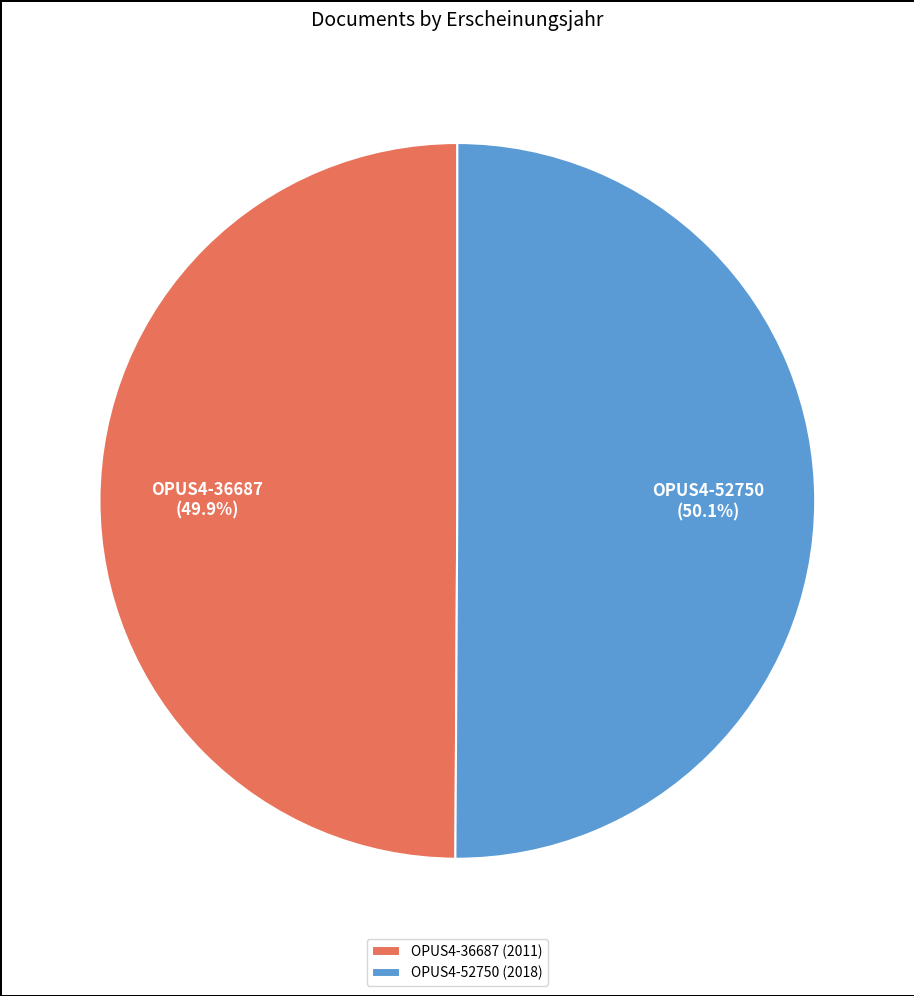

To the nearest percent, what portion does OPUS4-52750 represent?

50%